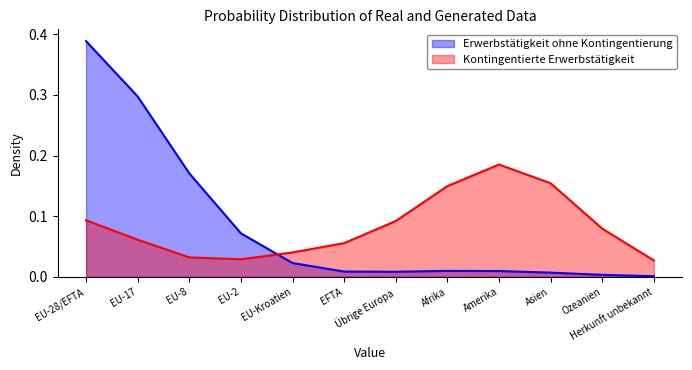

Does the chart have visible grid lines?

No